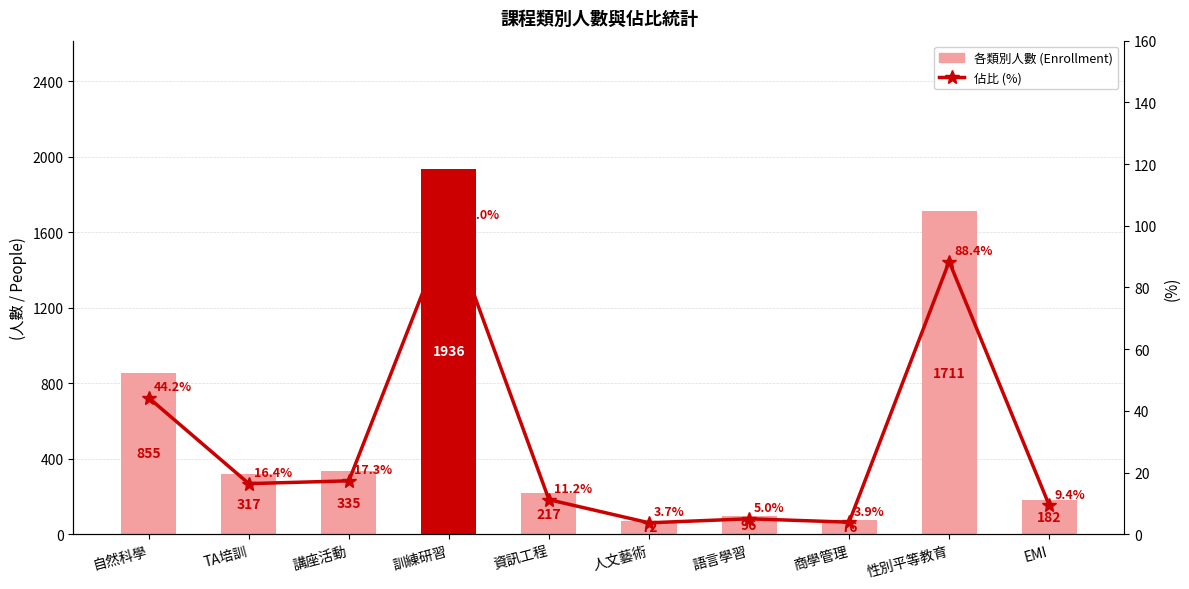

Reading left to right, what are all the values shown in this chart?

人數 (People): 855.0	317.0	335.0	1936.0	217.0	72.0	96.0	76.0	1711.0	182.0
佔比 (%): 44.2	16.4	17.3	100.0	11.2	3.7	5.0	3.9	88.4	9.4